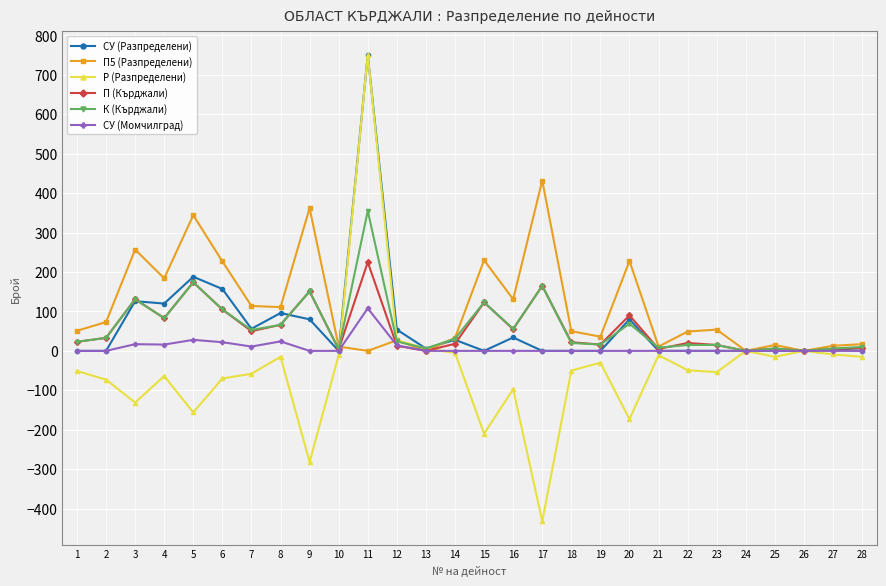

Which category has the lowest value in the Р (Разпределени) series?

17